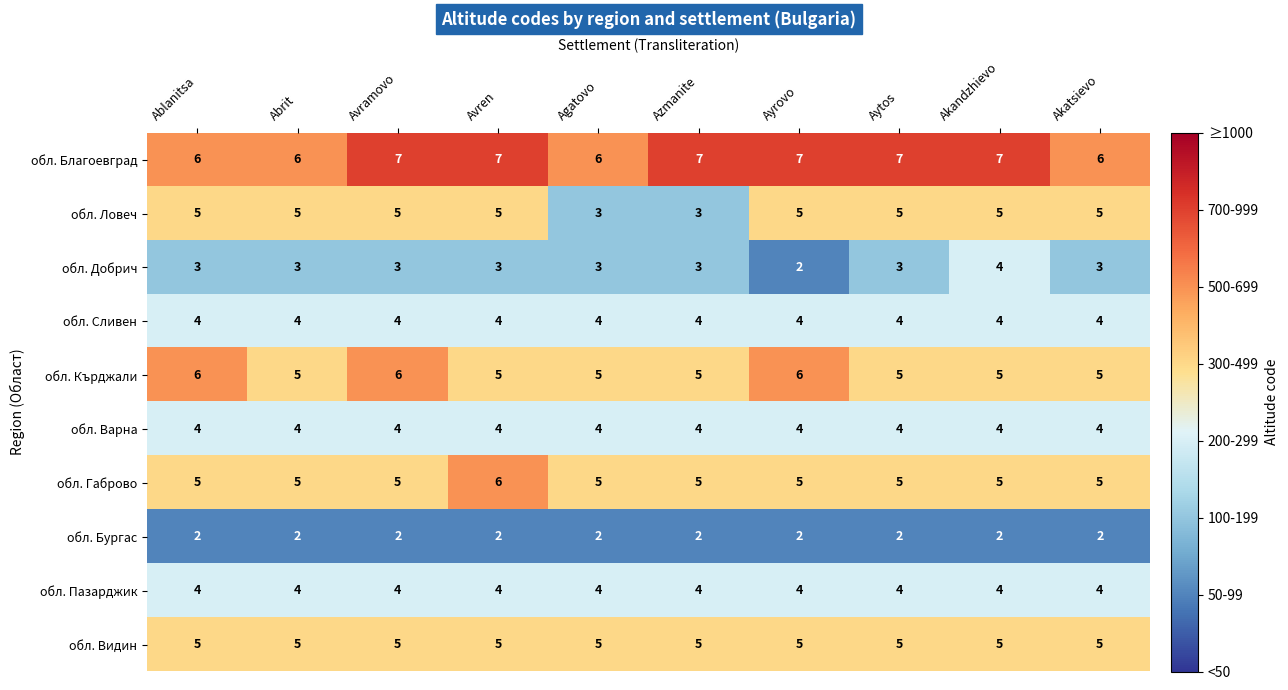

Which series has the largest range (max minus min)?

обл. Ловеч